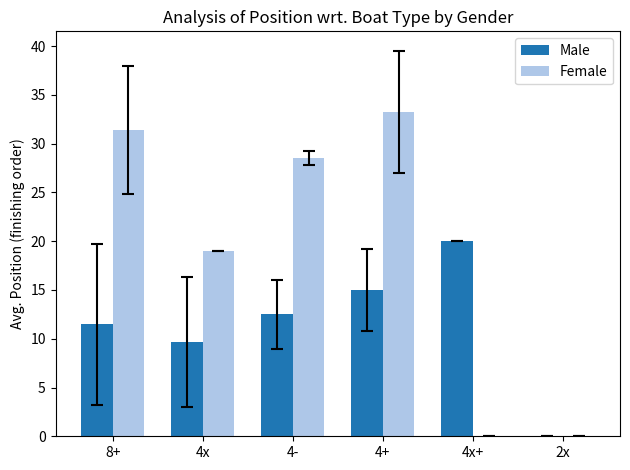

Where does the Male series first go above 12?

4-